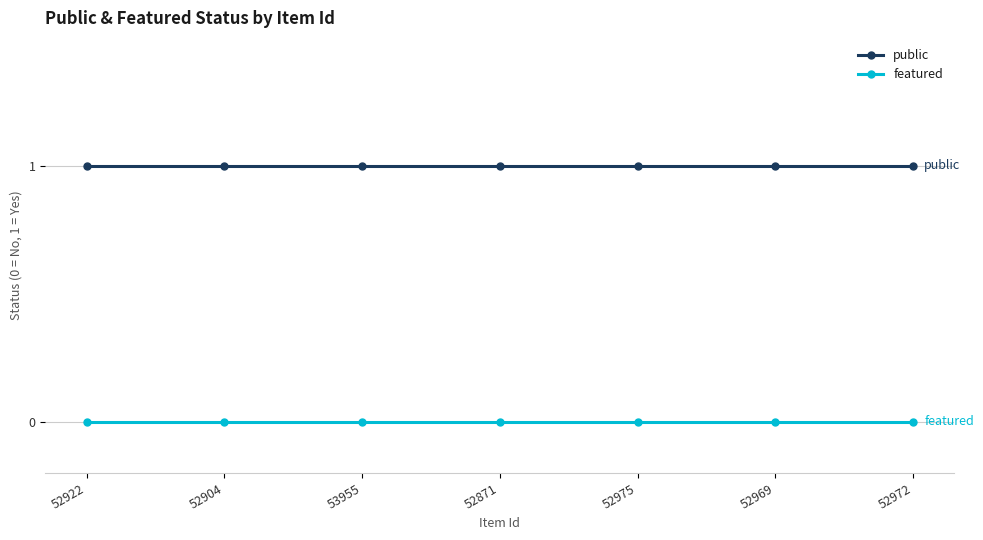

True or false: public has a value of 1 at 52871.

True